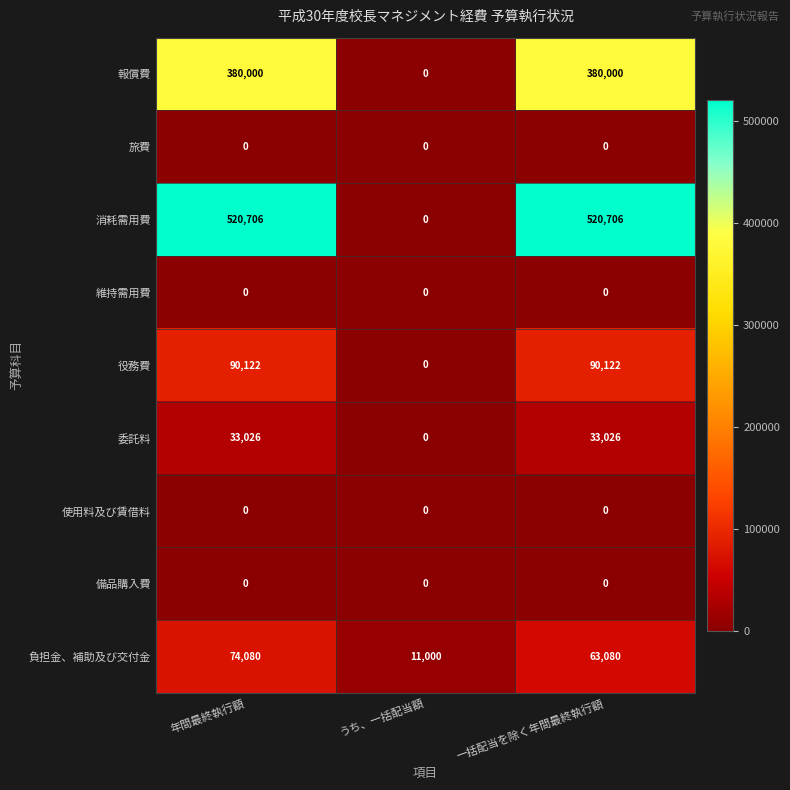

How many categories are shown in the chart?

3